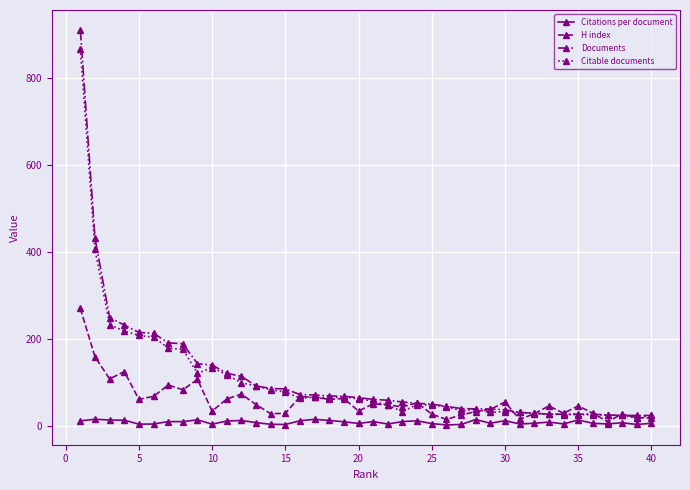

List the series in order of their peak value, lowest first.

Citations per document, H index, Citable documents, Documents